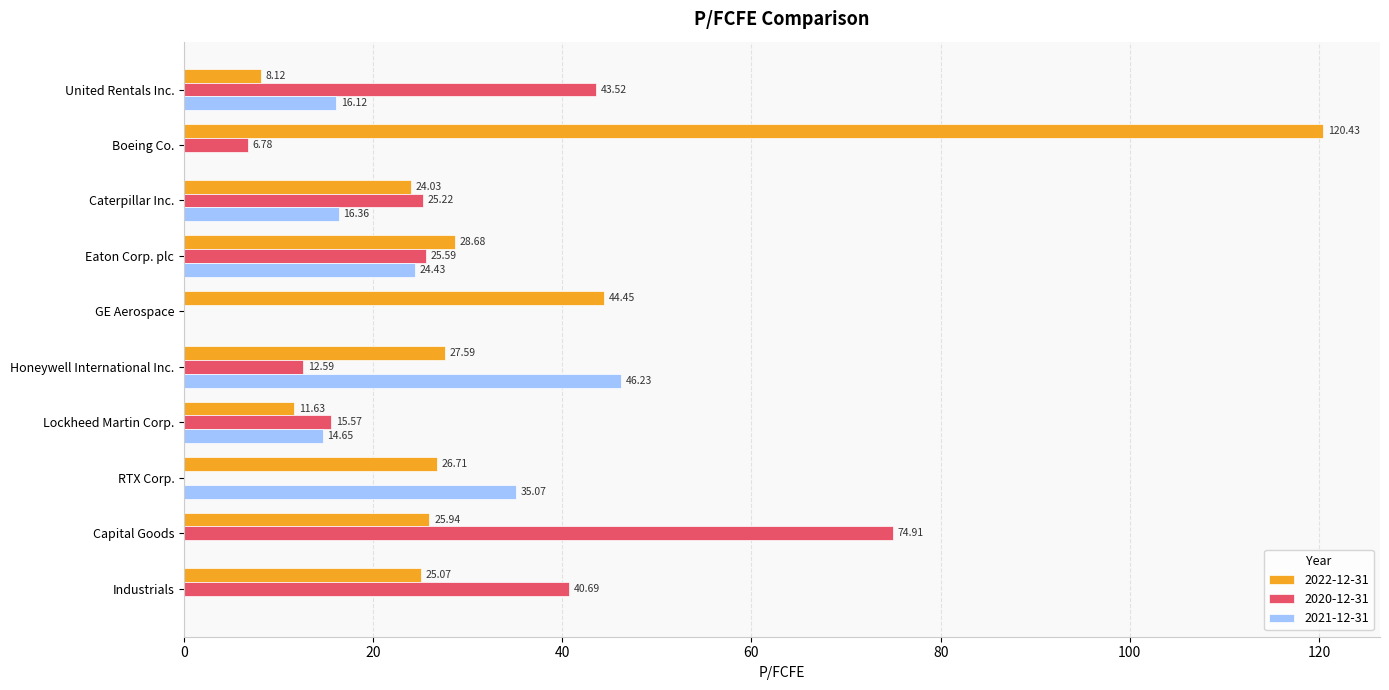

Which category has the highest value across all series?

Boeing Co.